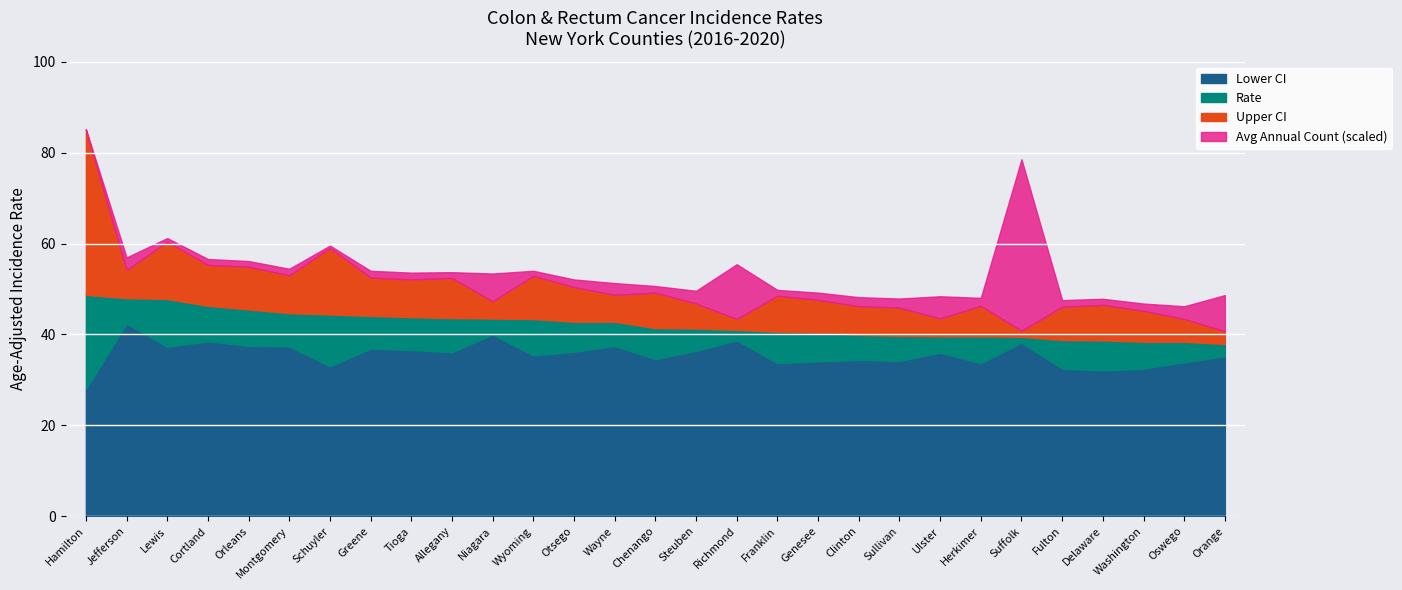

What is the smallest value displayed?

4.0